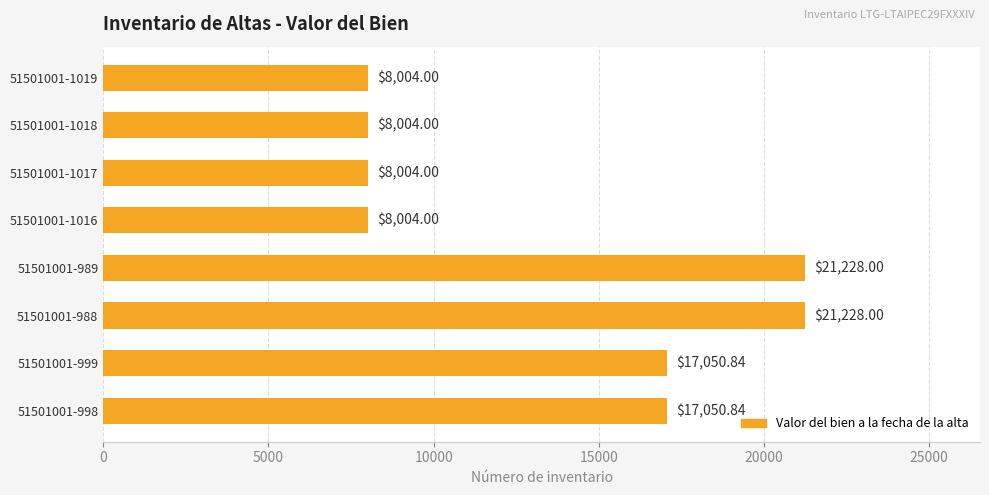

How many bars are there in total?

8